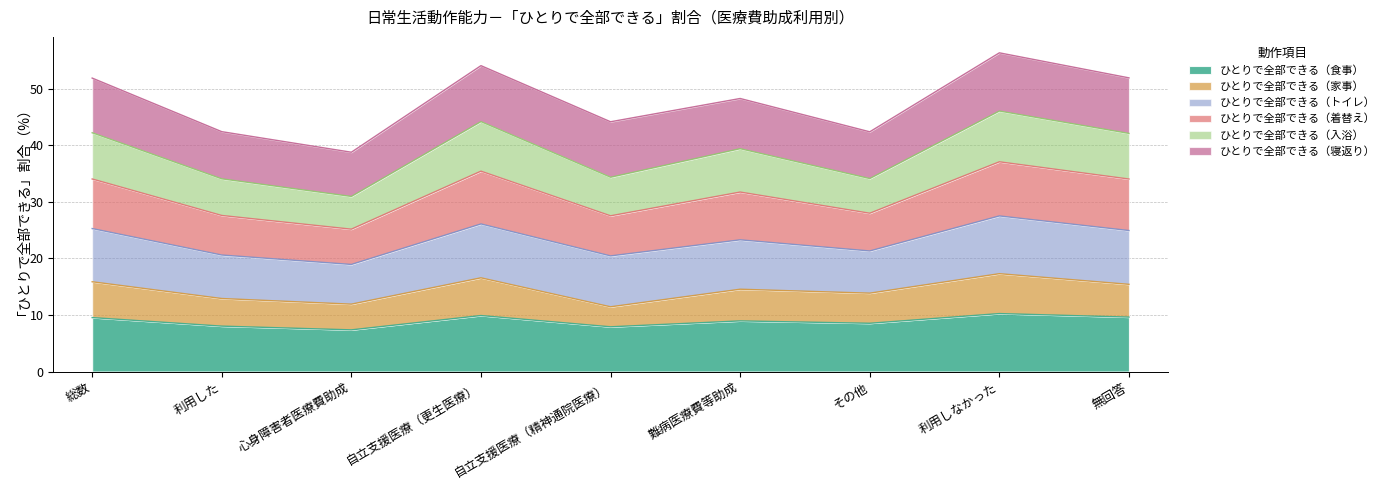

What is the highest value of the ひとりで全部できる（食事） series?

10.2